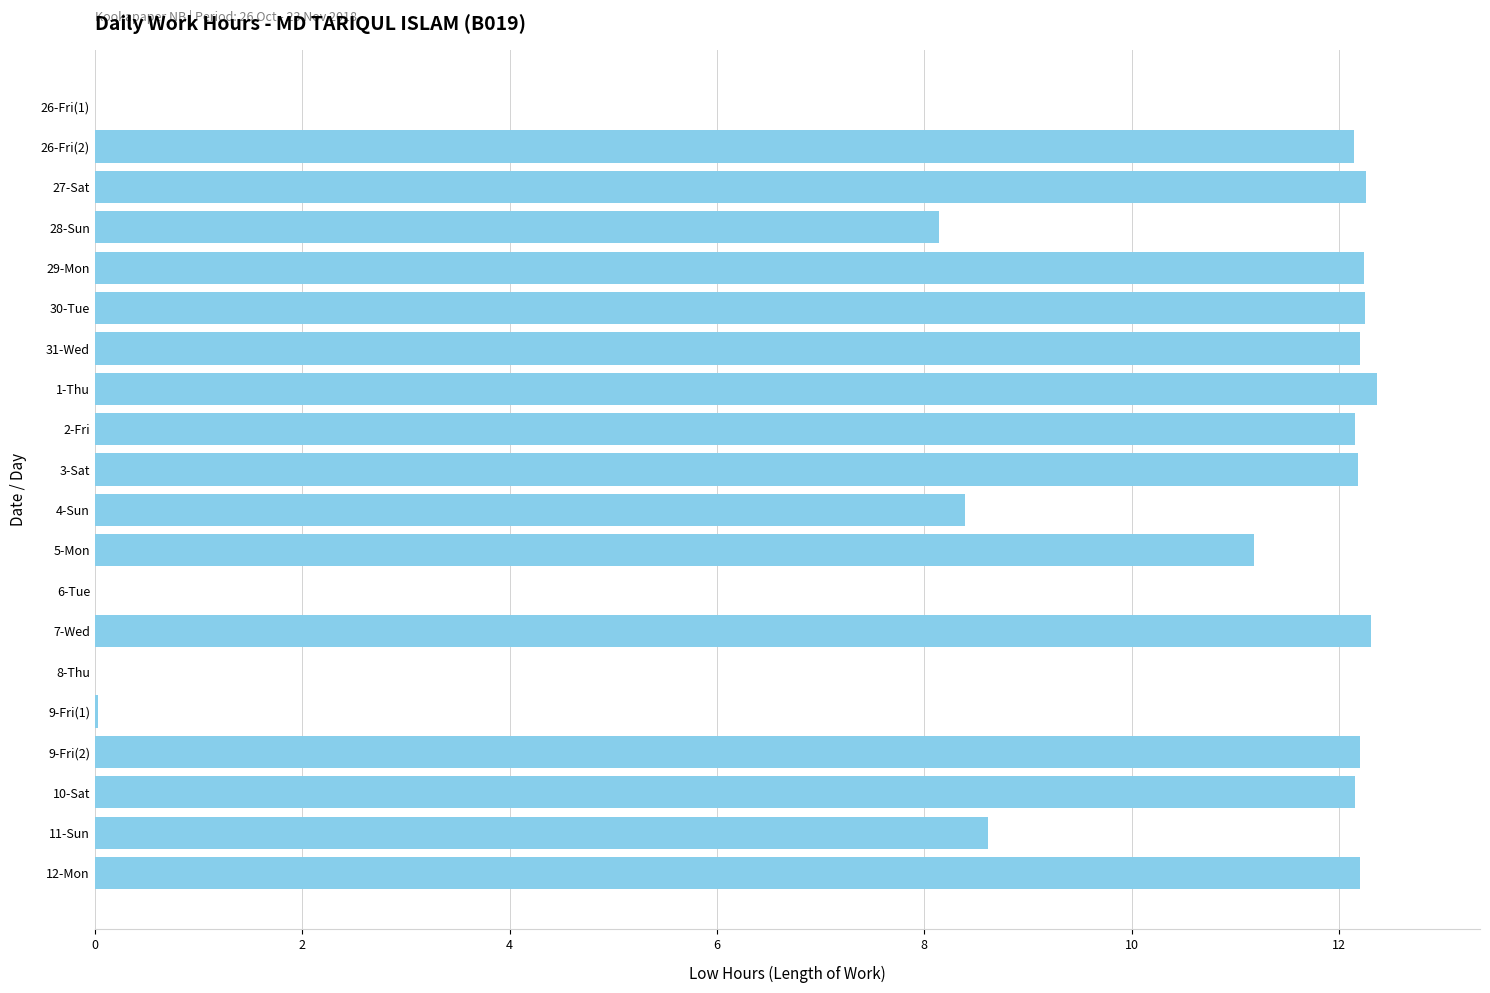

What is the sum of the values at 8-Thu and 11-Sun?

8.6